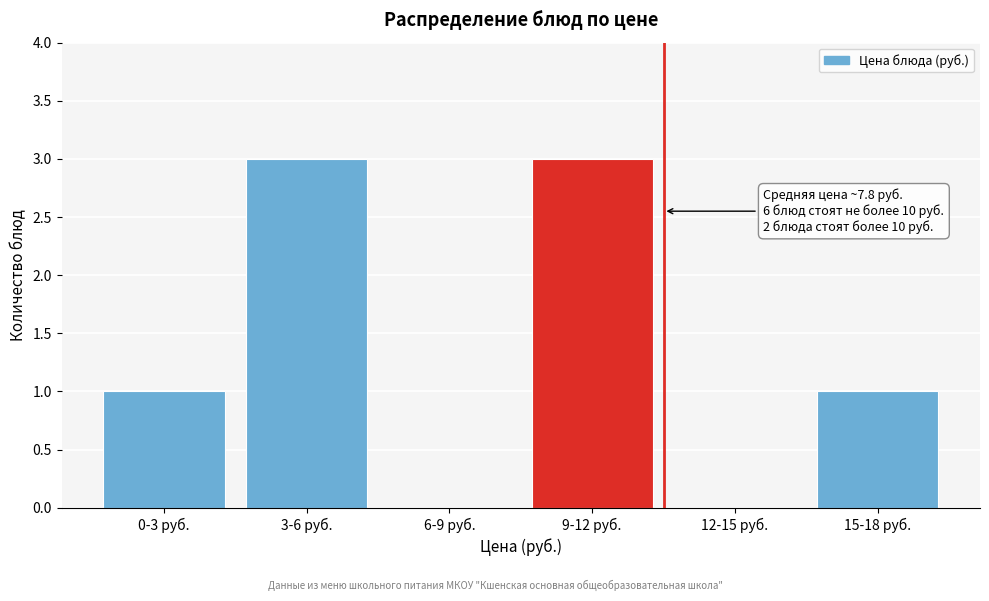

Reading left to right, list all the values displayed in this chart.

0-3 руб.=1	3-6 руб.=3	6-9 руб.=0	9-12 руб.=3	12-15 руб.=0	15-18 руб.=1